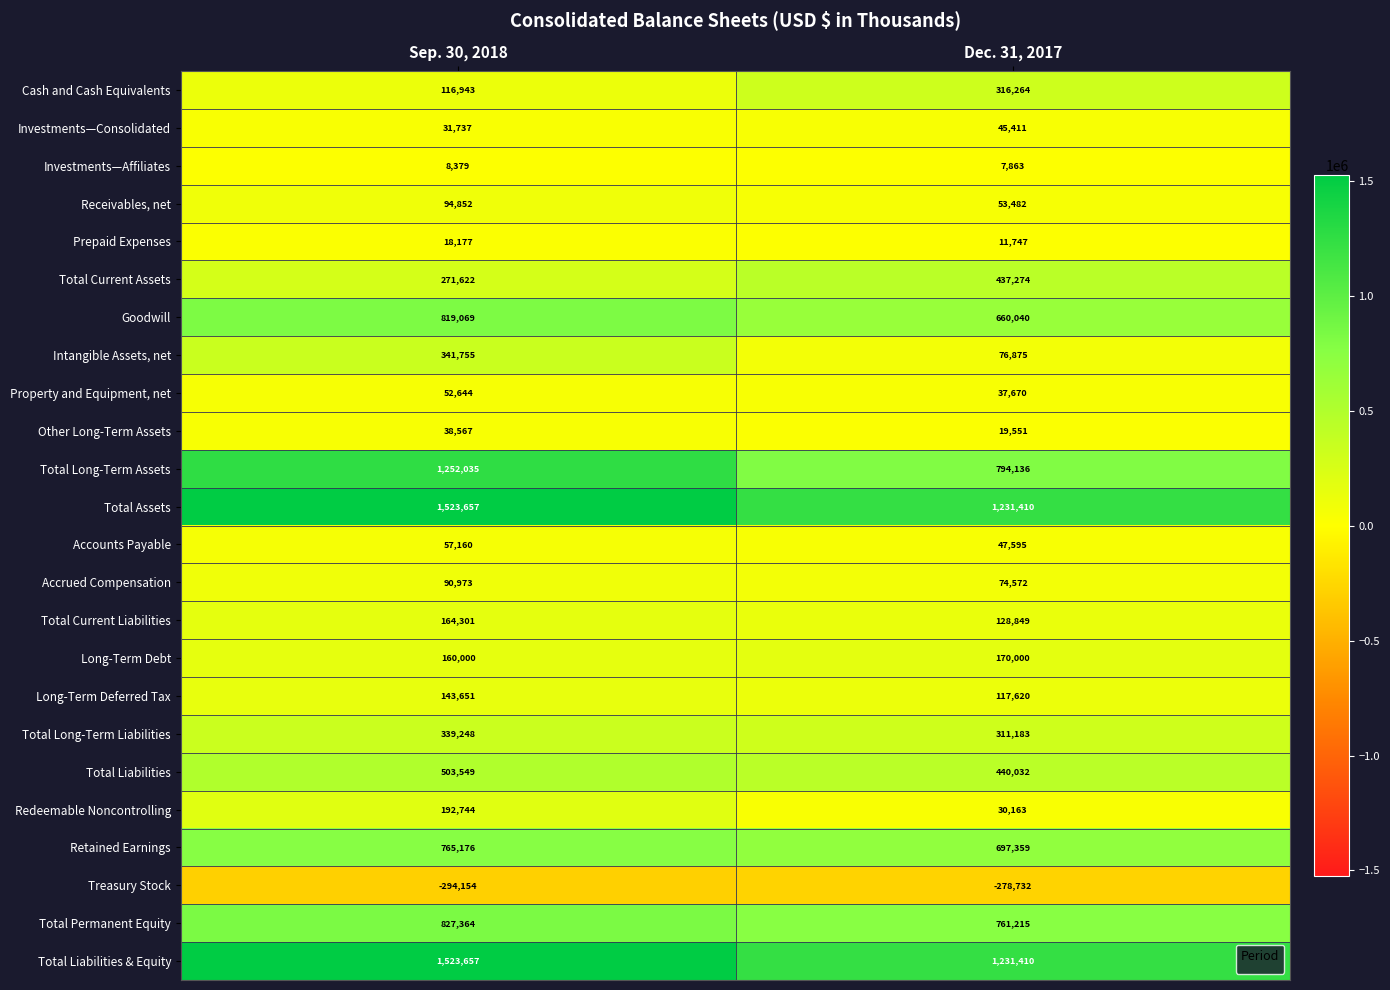

Count the number of categories in the chart.

2